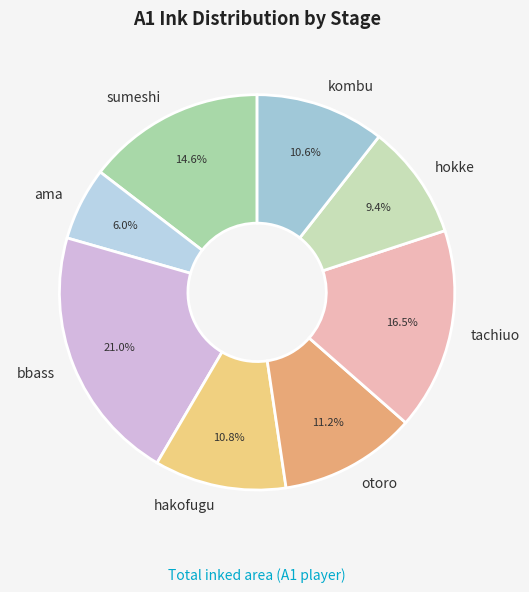

How many slices are in this pie chart?

8